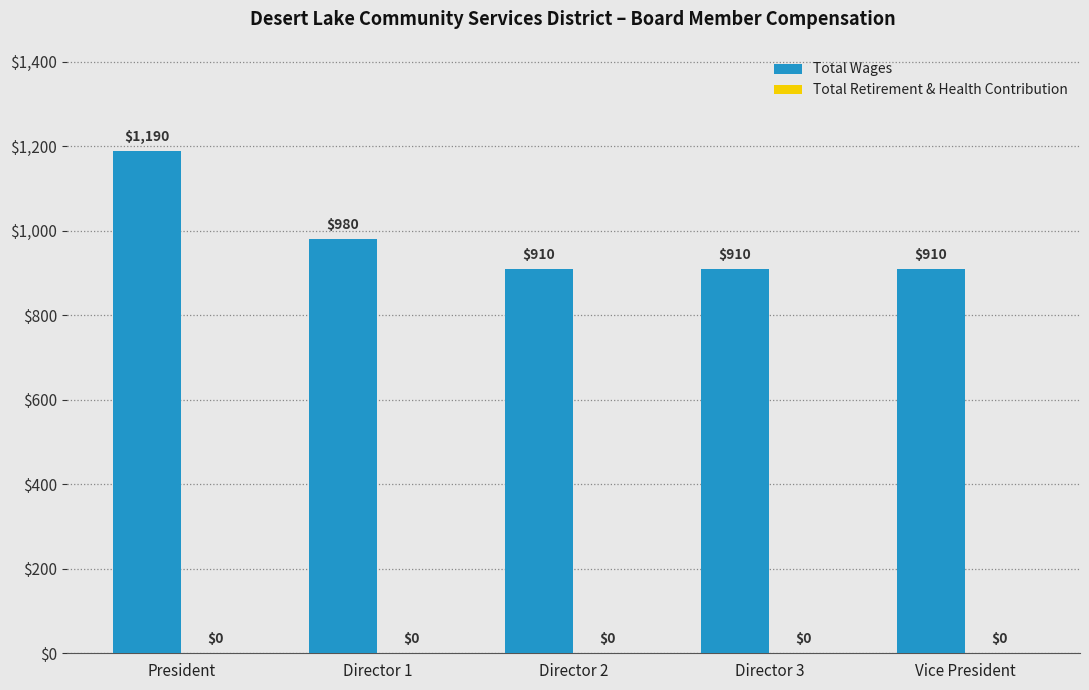

What is the change in value from President to Vice President?

-280